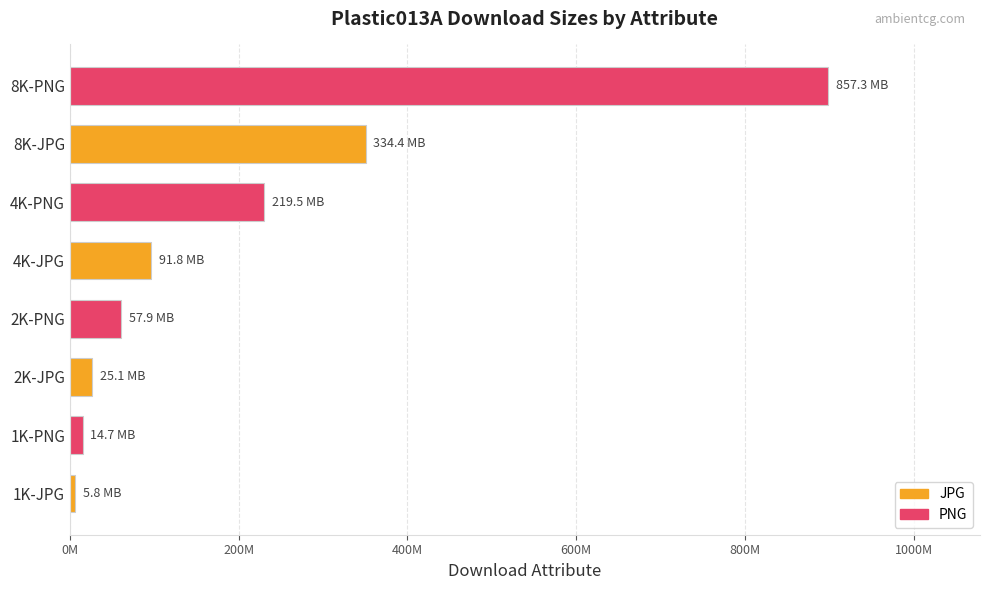

Where is the data nearest to the value 452514794?

8K-JPG